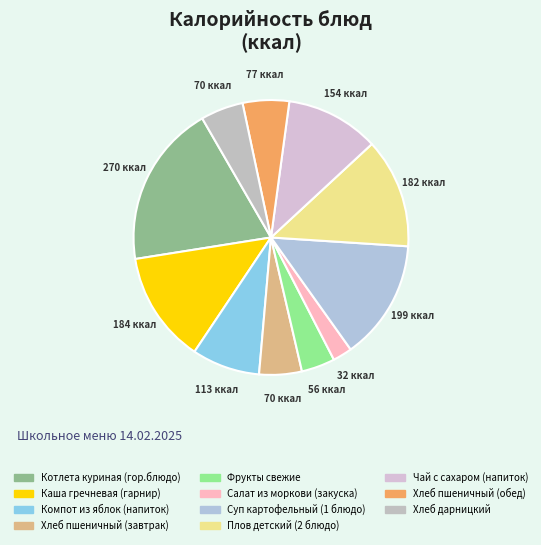

Is the sum of Фрукты свежие and Хлеб пшеничный (завтрак) greater than half?

No